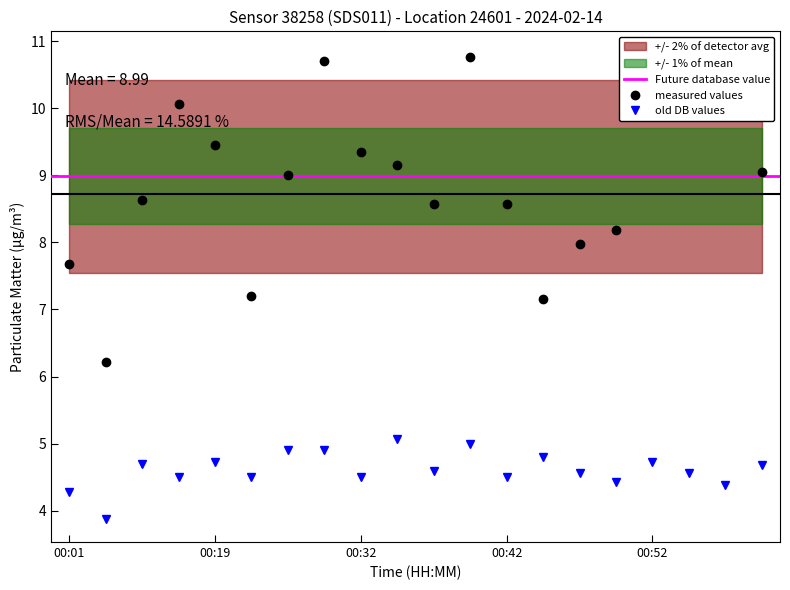

Where is P1 nearest to the value 8?

00:47